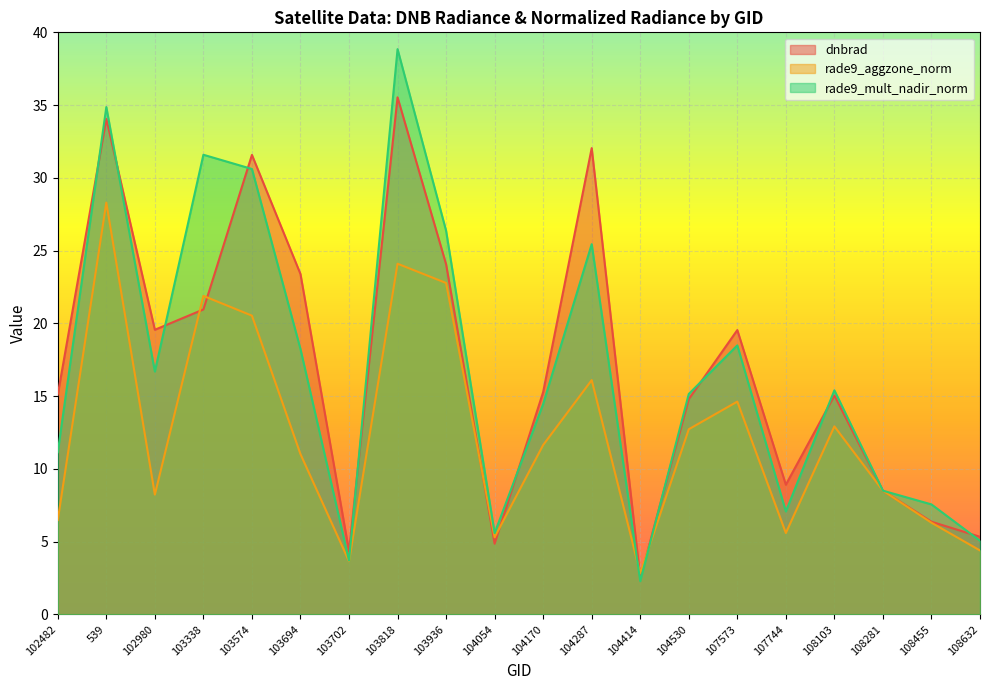

Rank the series by their maximum value, from lowest to highest.

rade9_aggzone_norm, dnbrad, rade9_mult_nadir_norm